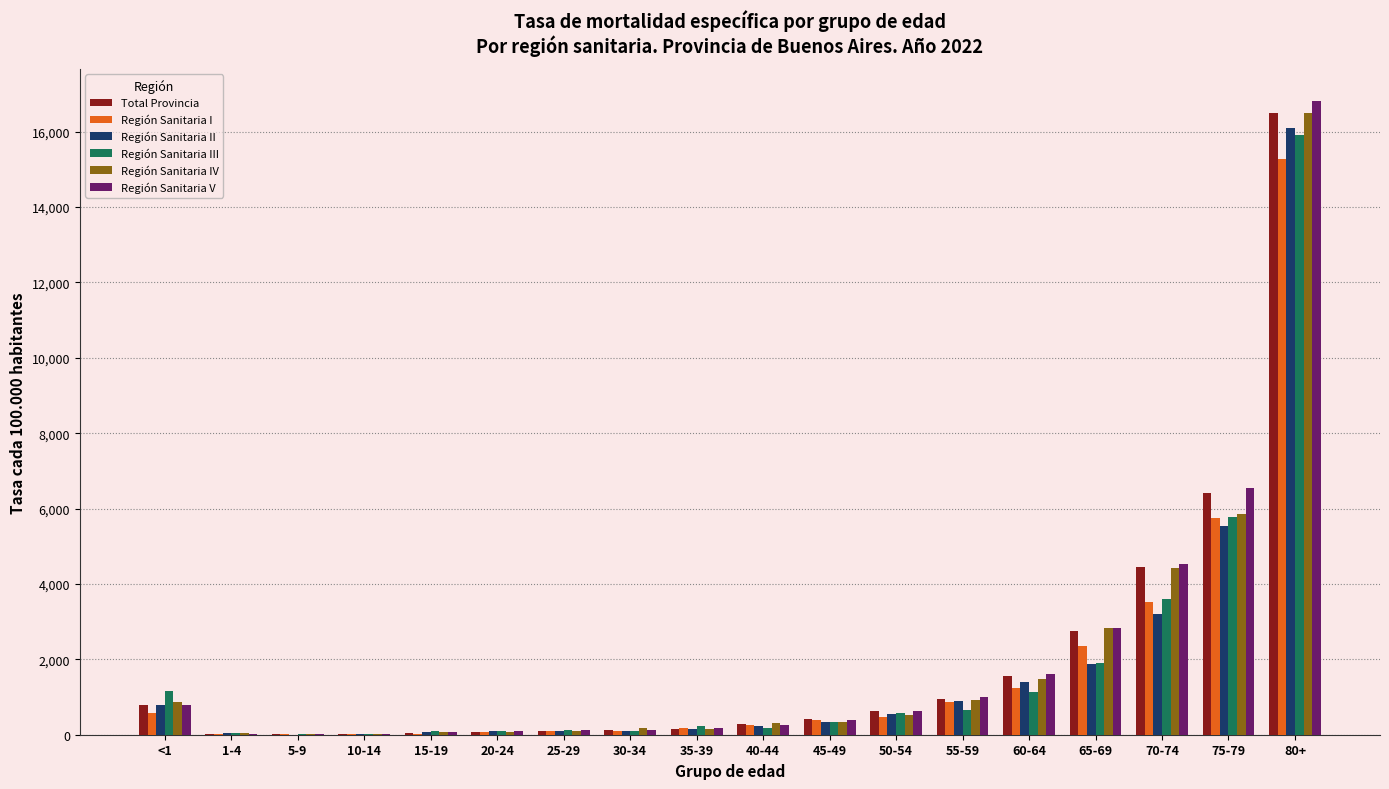

Is it true that Total Provincia equals 4438.2 at 70-74?

True